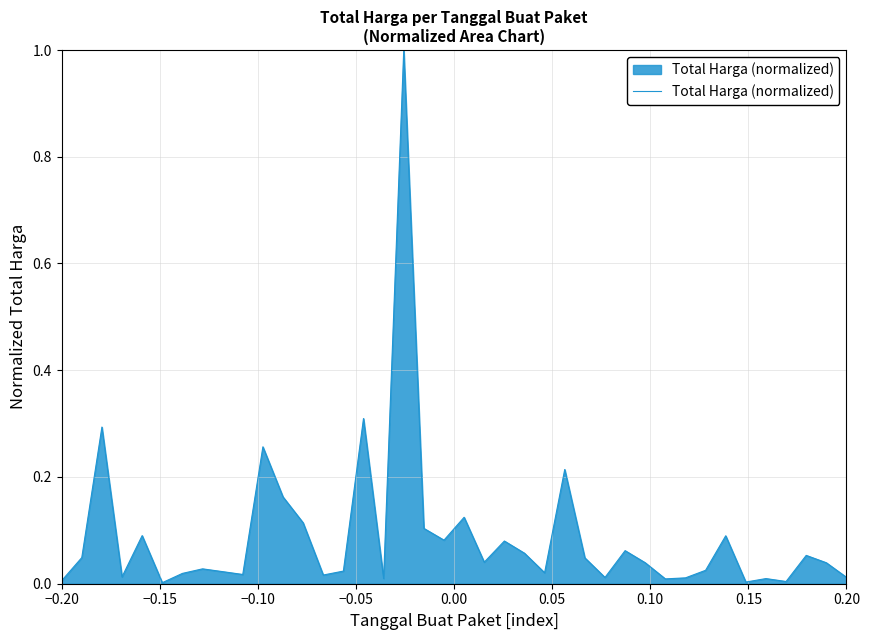

What is the maximum value shown in the chart?

1.0